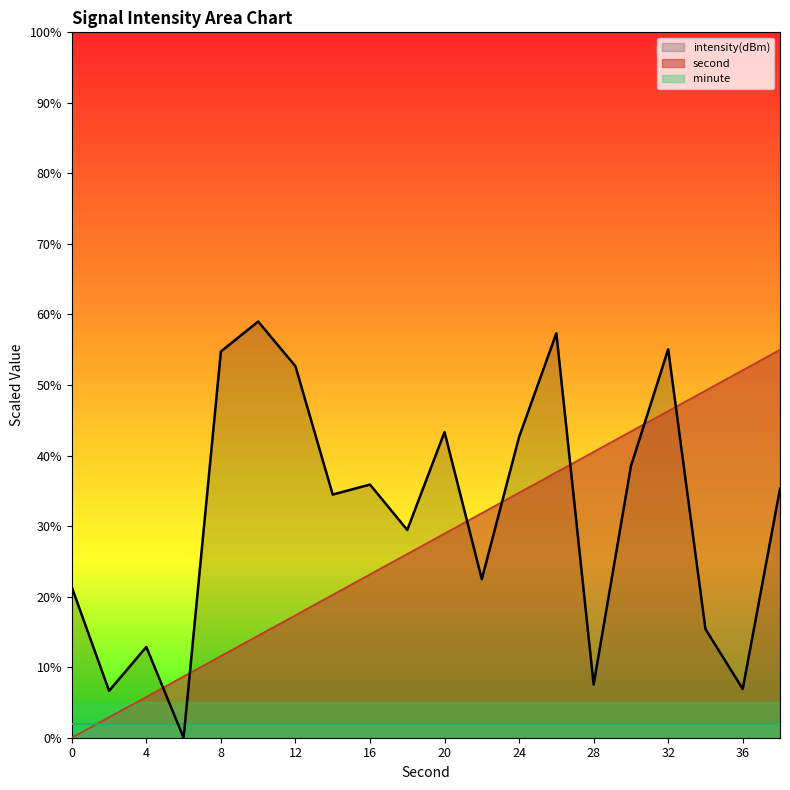

What value does the second series have at 12?

17.4